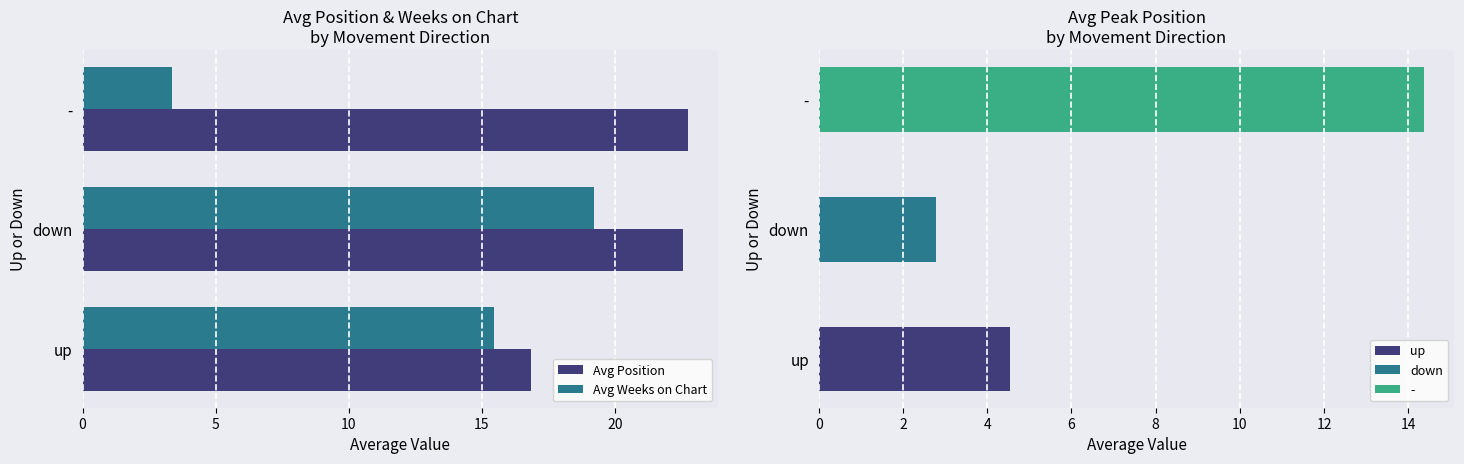

Is the value of Avg Weeks on Chart at down greater than the value of Avg Position at -?

No